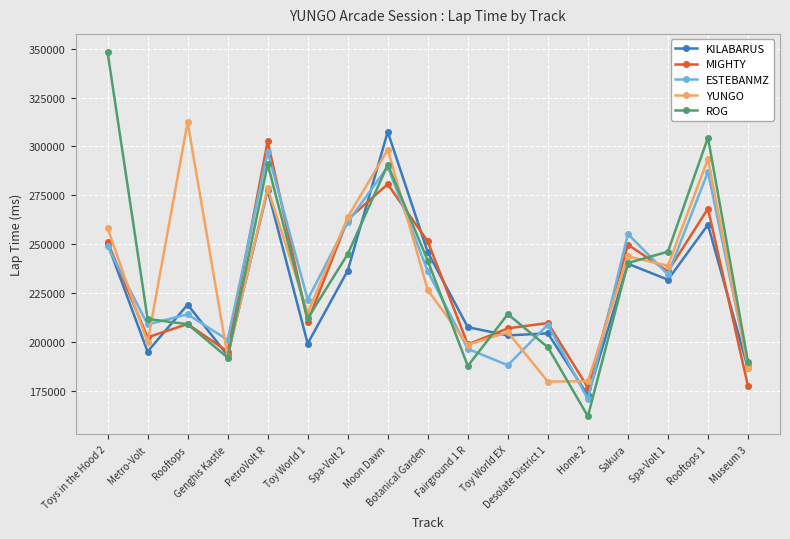

What position from the left is Genghis Kastle?

4